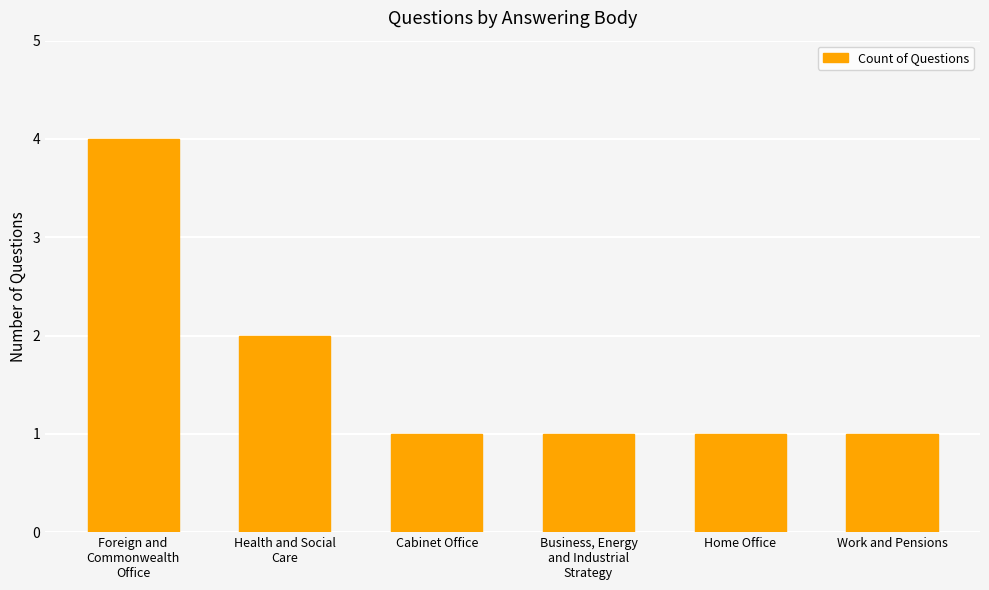

Reading left to right, list all the values displayed in this chart.

Foreign and
Commonwealth
Office=4	Health and Social
Care=2	Cabinet Office=1	Business, Energy
and Industrial
Strategy=1	Home Office=1	Work and Pensions=1